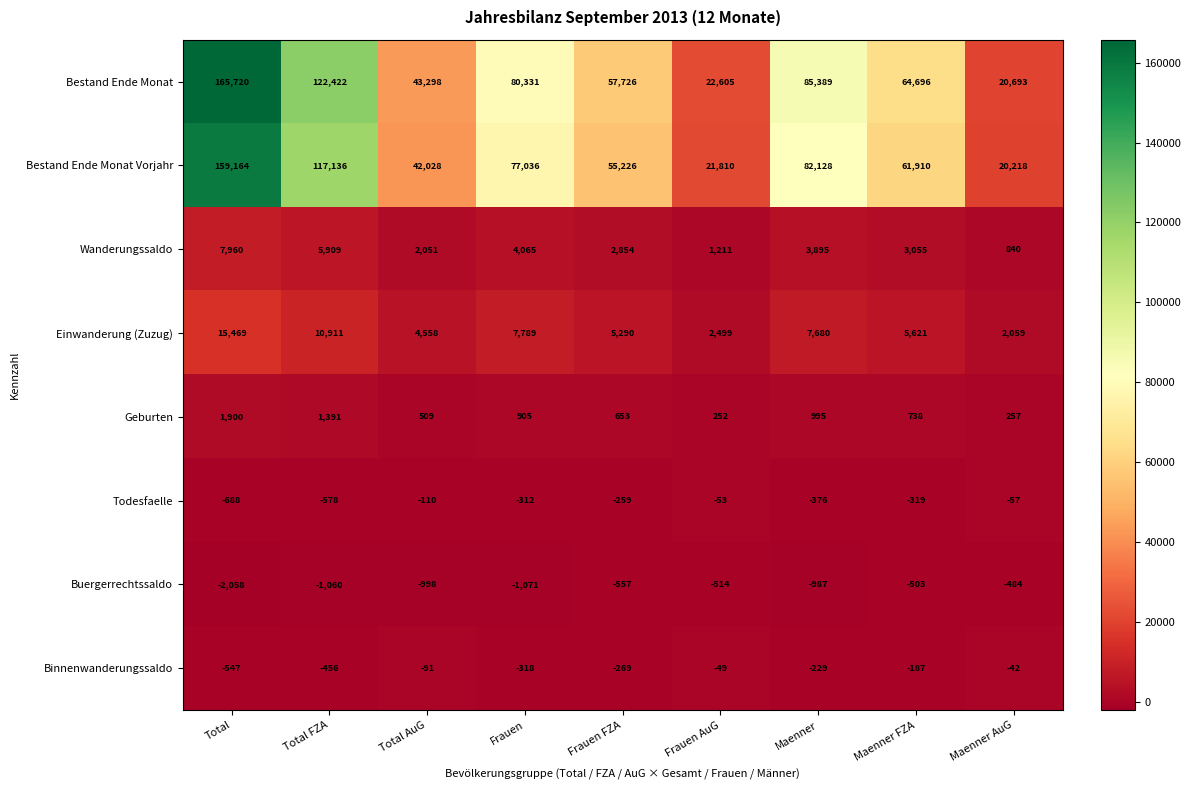

Which category has the highest value in the Wanderungssaldo series?

Total